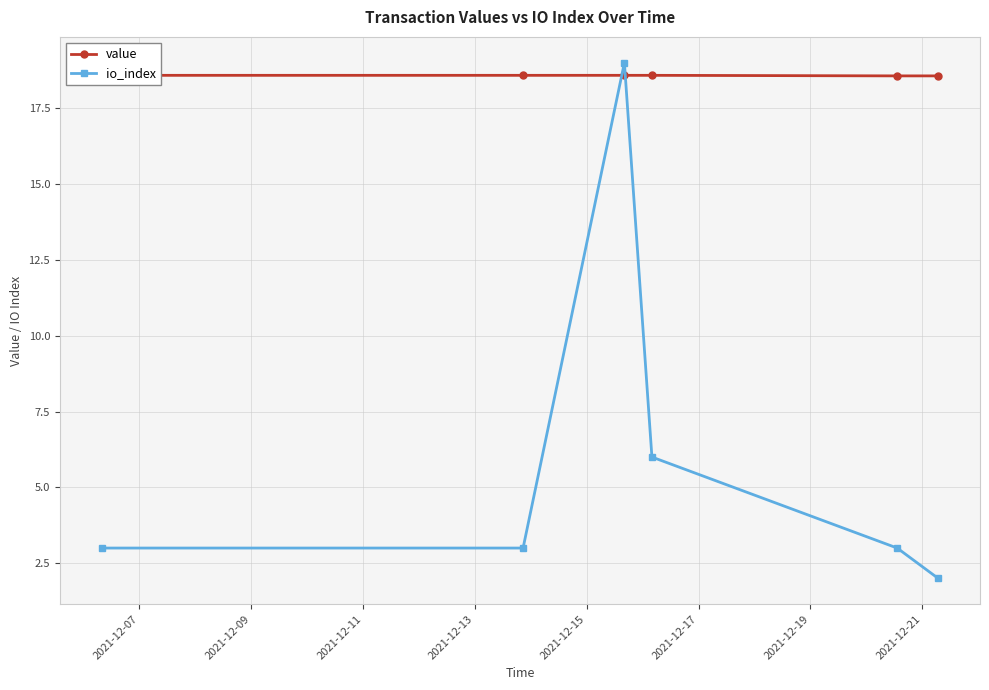

True or false: io_index has more than 2 interior local peaks.

False